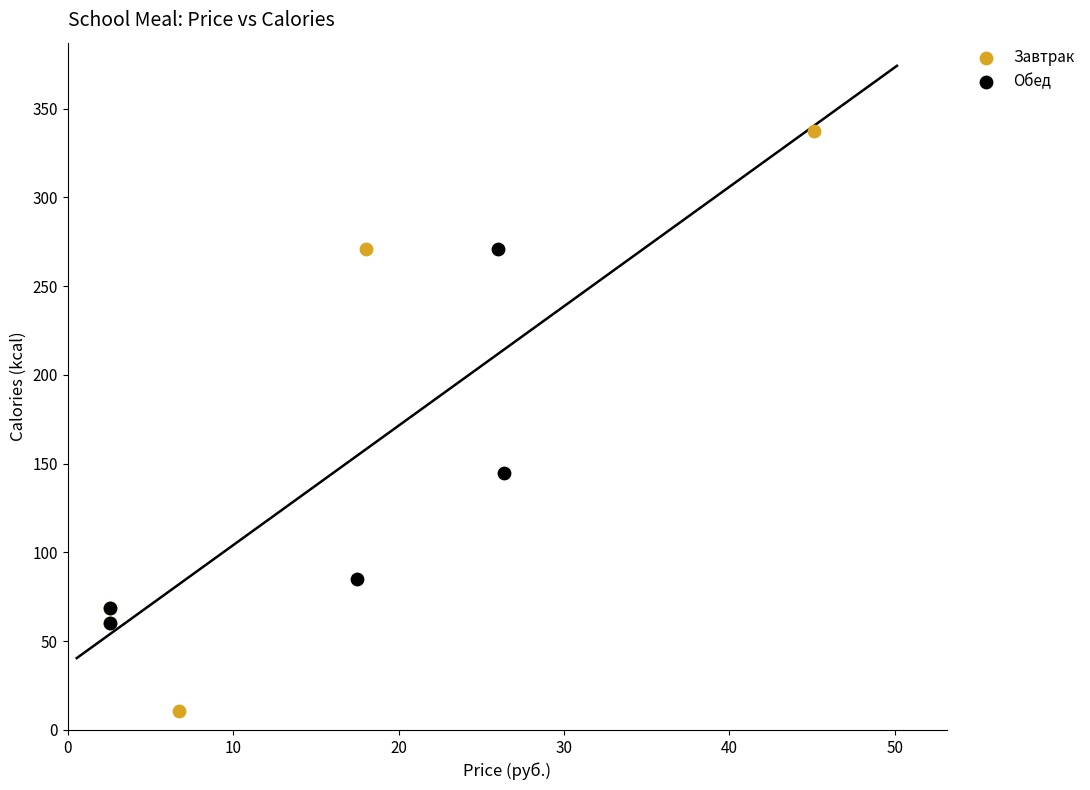

Which series has the widest spread of Y values?

Завтрак